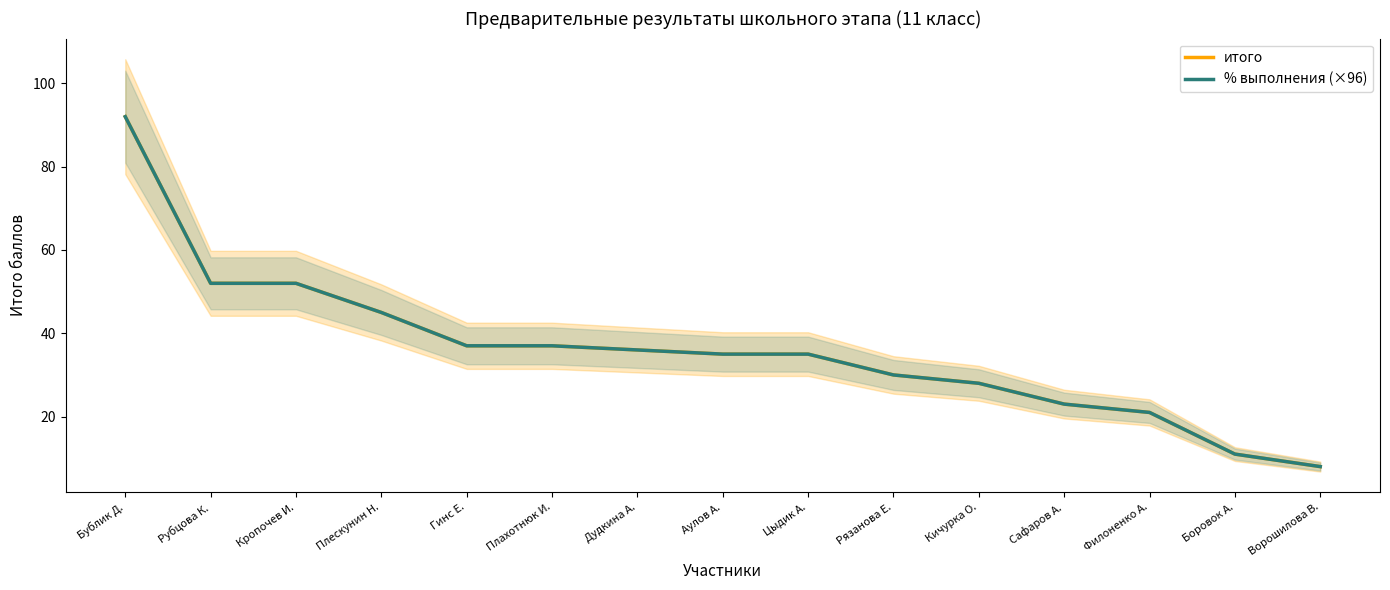

Which has a higher value, Плахотнюк И. or Сафаров А.?

Плахотнюк И.